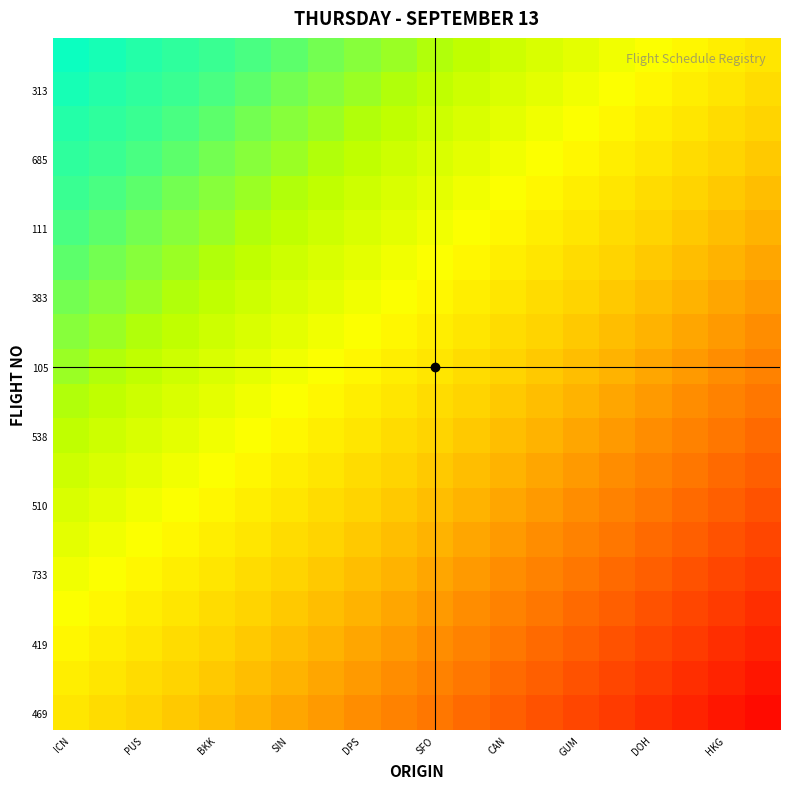

At how many categories does at least one series exceed 0?

19